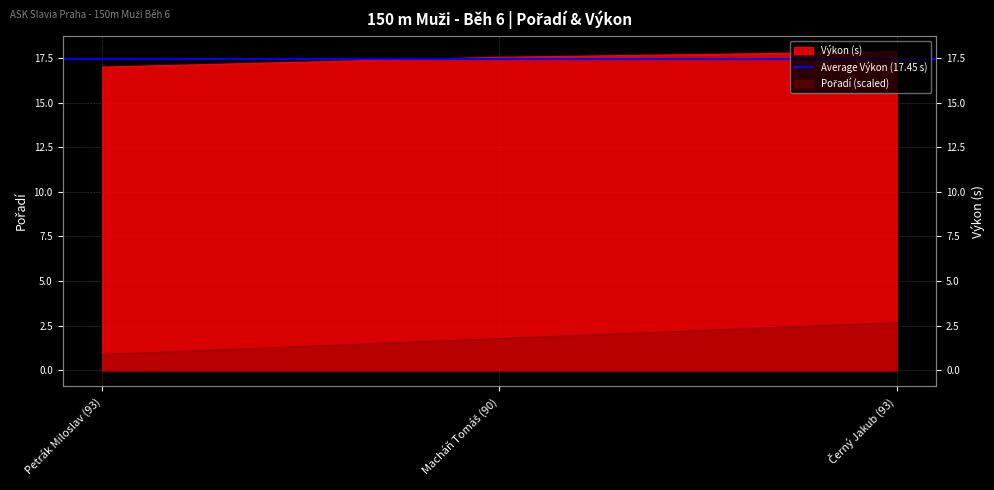

Count the Pořadí values in the range 0 to 2.

2